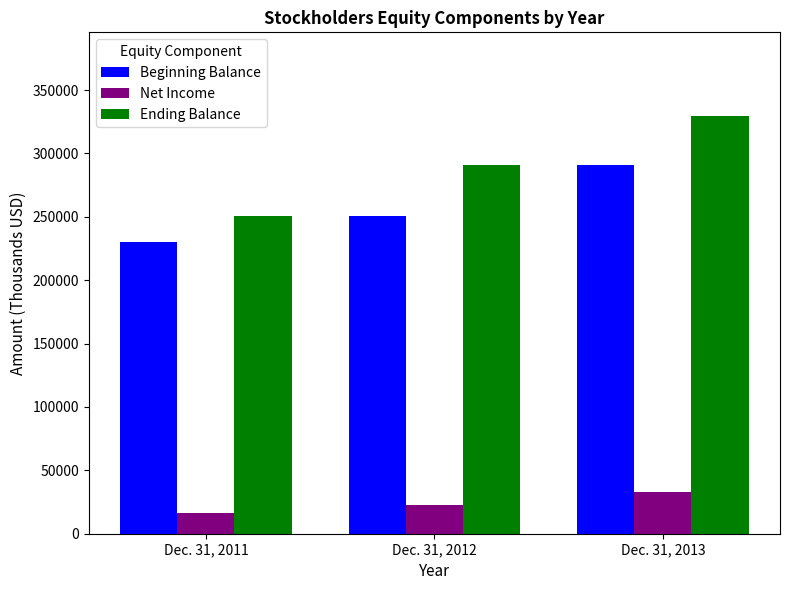

Rank the series at Dec. 31, 2011 from highest to lowest value.

Ending Balance, Beginning Balance, Net Income